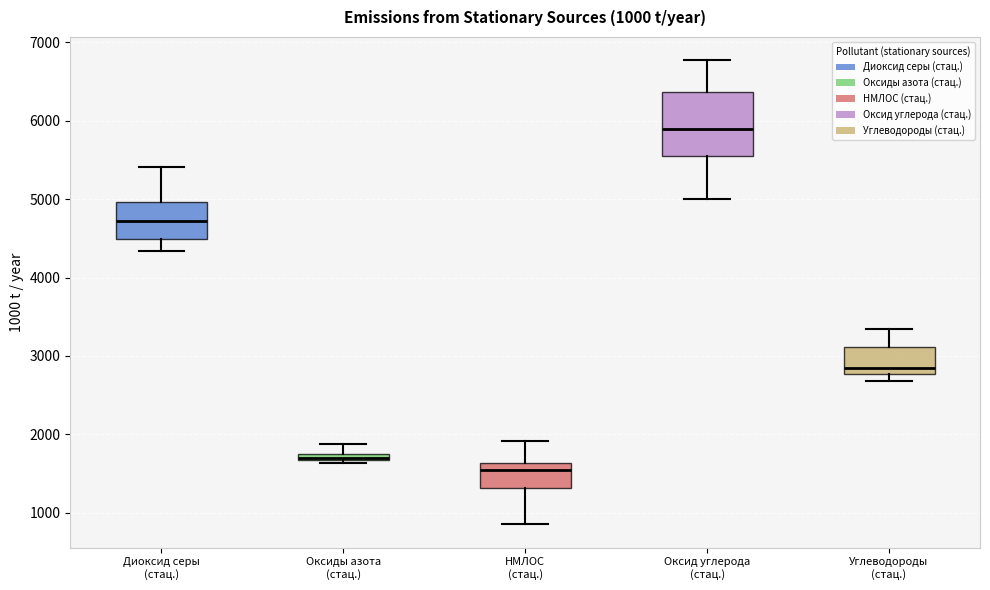

Which box is the tallest, from its lower edge to its upper edge?

Оксид углерода (стац.)